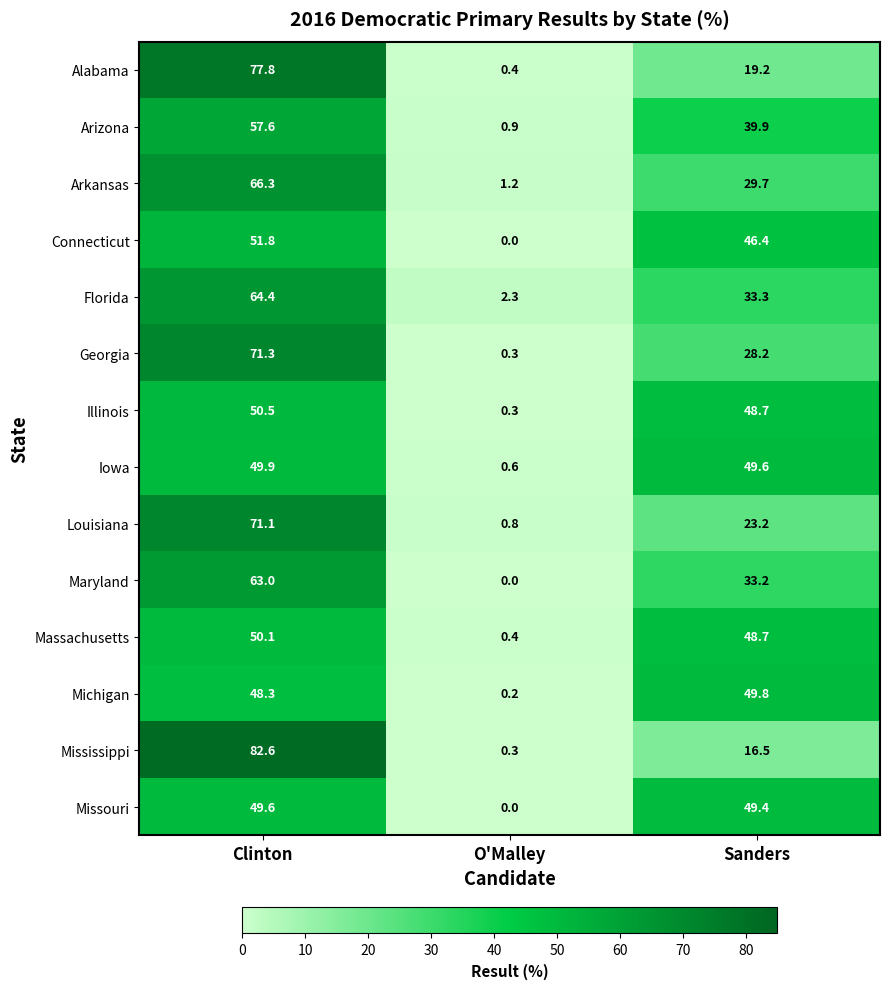

At which category does the chart reach its peak across all series?

Clinton